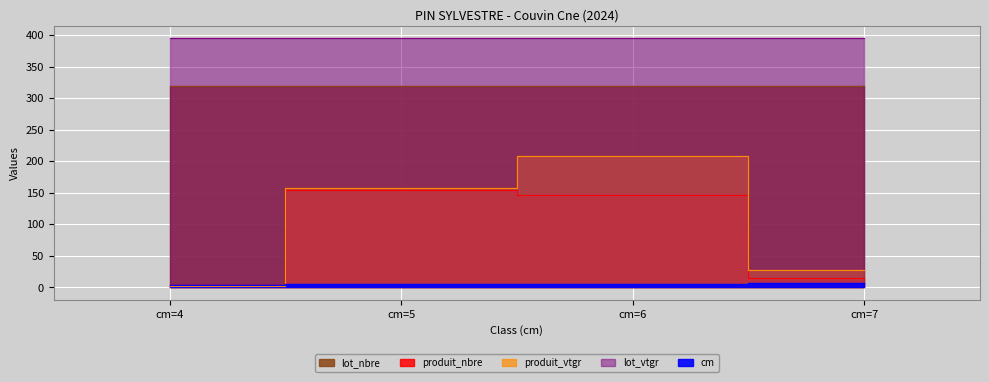

At which category does the chart reach its peak across all series?

cm=6